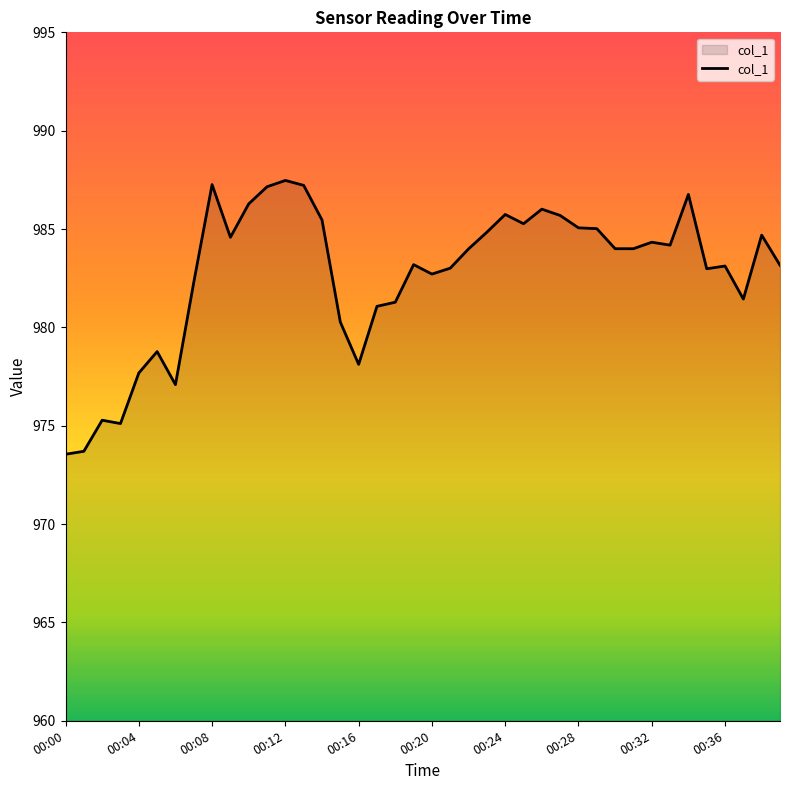

What is the difference between the maximum and minimum values?

13.9